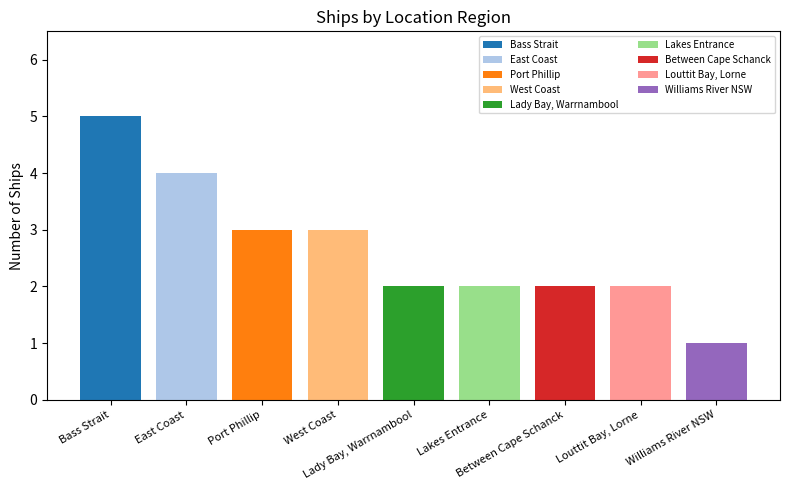

Reading left to right, what are all the values shown in this chart?

Bass Strait=5	East Coast=4	Port Phillip=3	West Coast=3	Lady Bay, Warrnambool=2	Lakes Entrance=2	Between Cape Schanck=2	Louttit Bay, Lorne=2	Williams River NSW=1